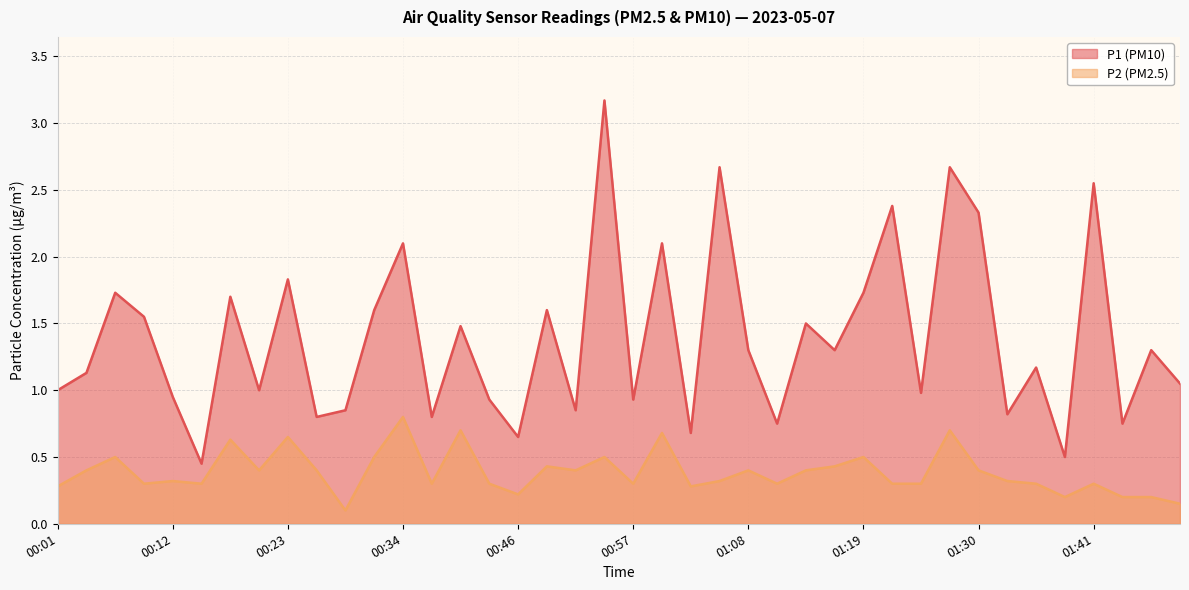

Reading left to right, transcribe all the data shown in this chart.

P1: 00:01=1.0	00:04=1.1	00:07=1.7	00:10=1.6	00:12=0.9	00:15=0.5	00:18=1.7	00:21=1.0	00:23=1.8	00:26=0.8	00:29=0.8	00:32=1.6	00:34=2.1	00:37=0.8	00:40=1.5	00:43=0.9	00:46=0.7	00:48=1.6	00:51=0.8	00:54=3.2	00:57=0.9	00:59=2.1	01:02=0.7	01:05=2.7	01:08=1.3	01:11=0.8	01:13=1.5	01:16=1.3	01:19=1.7	01:22=2.4	01:24=1.0	01:27=2.7	01:30=2.3	01:33=0.8	01:36=1.2	01:38=0.5	01:41=2.5	01:44=0.8	01:47=1.3	01:50=1.1
P2: 00:01=0.3	00:04=0.4	00:07=0.5	00:10=0.3	00:12=0.3	00:15=0.3	00:18=0.6	00:21=0.4	00:23=0.7	00:26=0.4	00:29=0.1	00:32=0.5	00:34=0.8	00:37=0.3	00:40=0.7	00:43=0.3	00:46=0.2	00:48=0.4	00:51=0.4	00:54=0.5	00:57=0.3	00:59=0.7	01:02=0.3	01:05=0.3	01:08=0.4	01:11=0.3	01:13=0.4	01:16=0.4	01:19=0.5	01:22=0.3	01:24=0.3	01:27=0.7	01:30=0.4	01:33=0.3	01:36=0.3	01:38=0.2	01:41=0.3	01:44=0.2	01:47=0.2	01:50=0.1